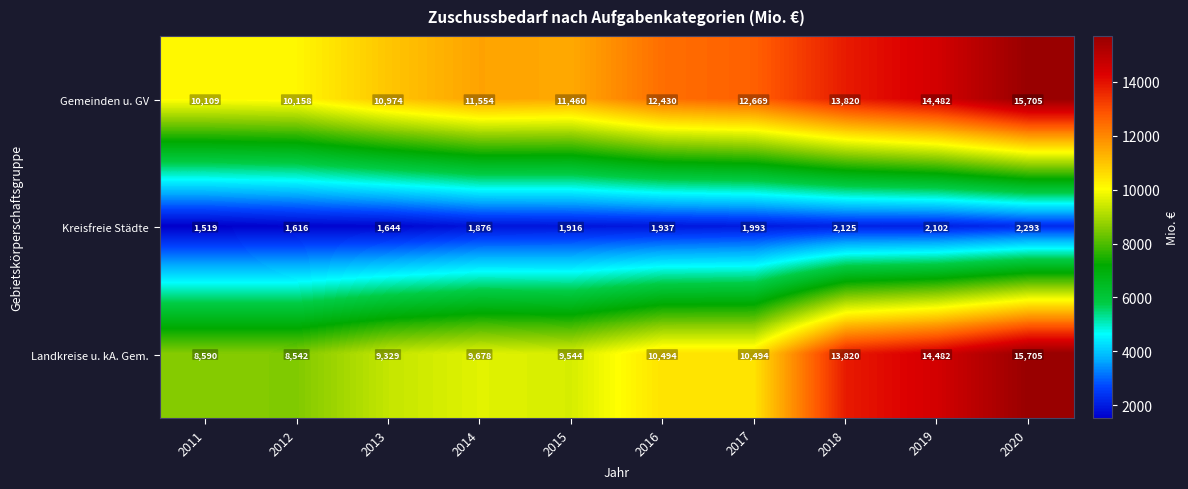

Count the number of categories in the chart.

10